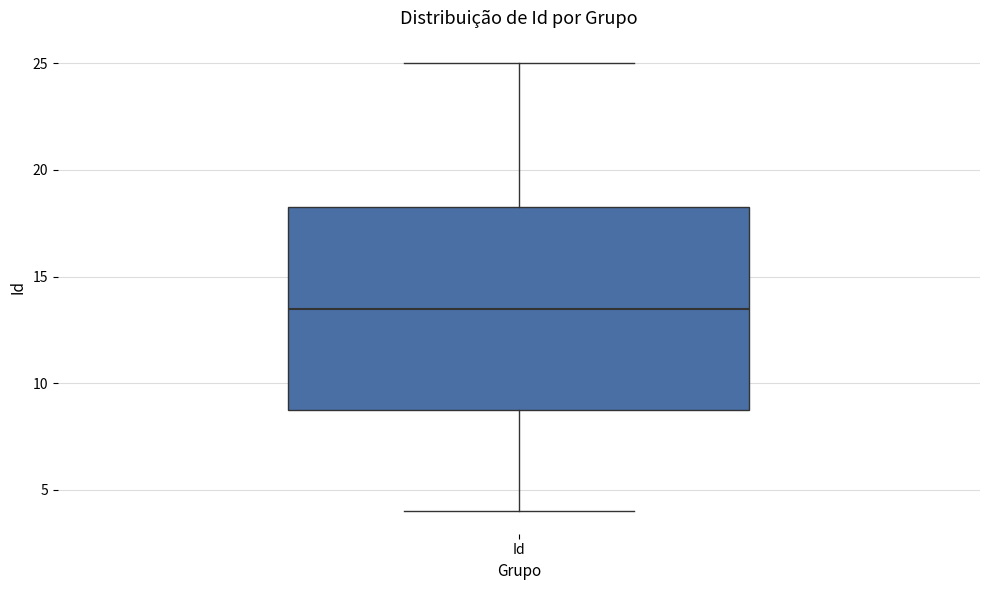

Where is the upper edge of the box for Id on the y-axis? The values are not printed on the chart, so give them approximately, as read against the axis.

18.5